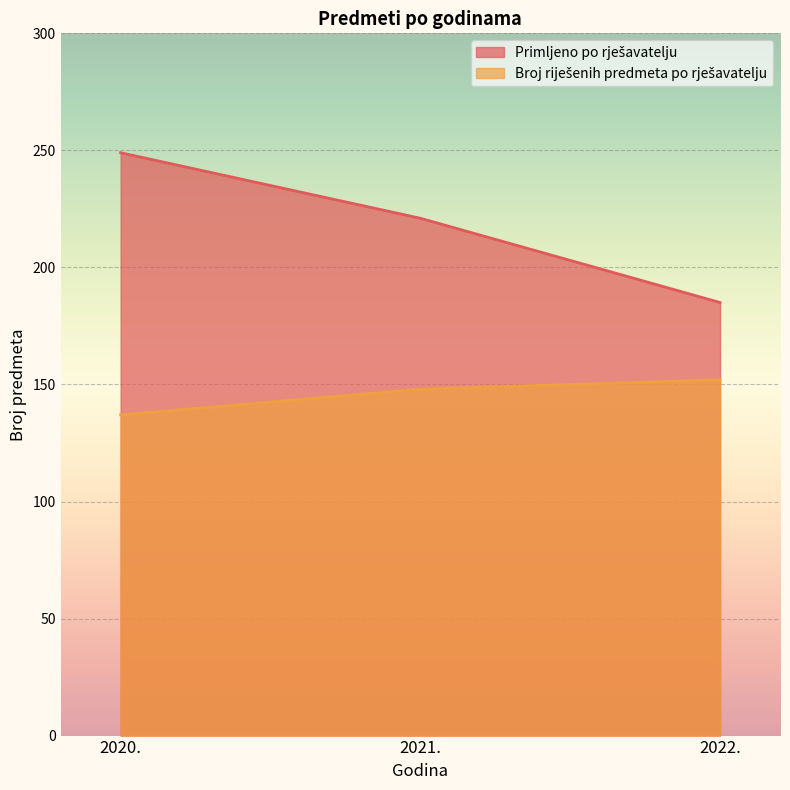

How many series are shown in this chart?

2